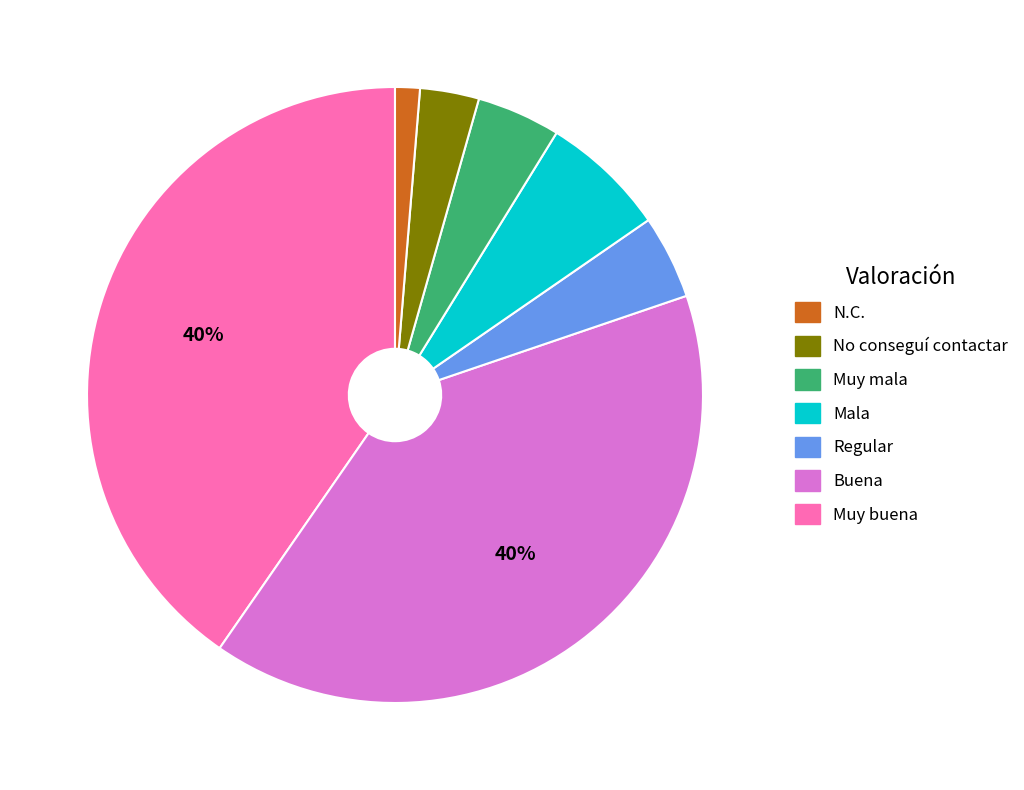

To the nearest percent, what is the average slice percentage?

14%